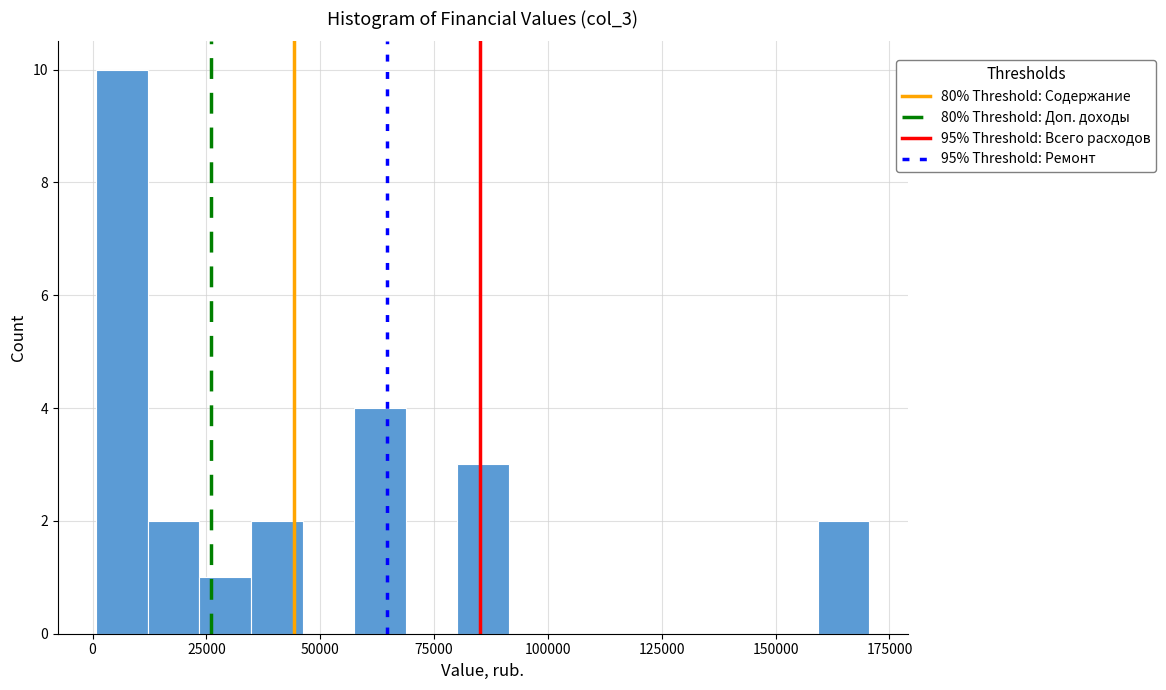

Around what value on the x-axis is the tallest bar? Give the approximate position of its centre, as read against the axis.

5000